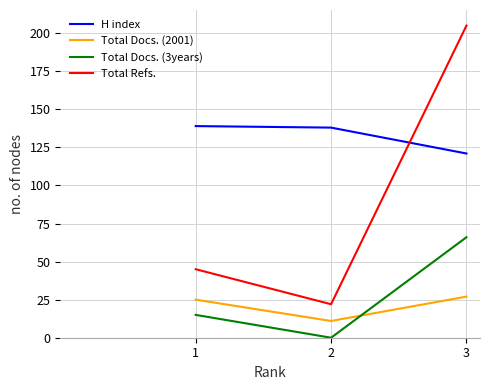

How many lines are shown in the chart?

4